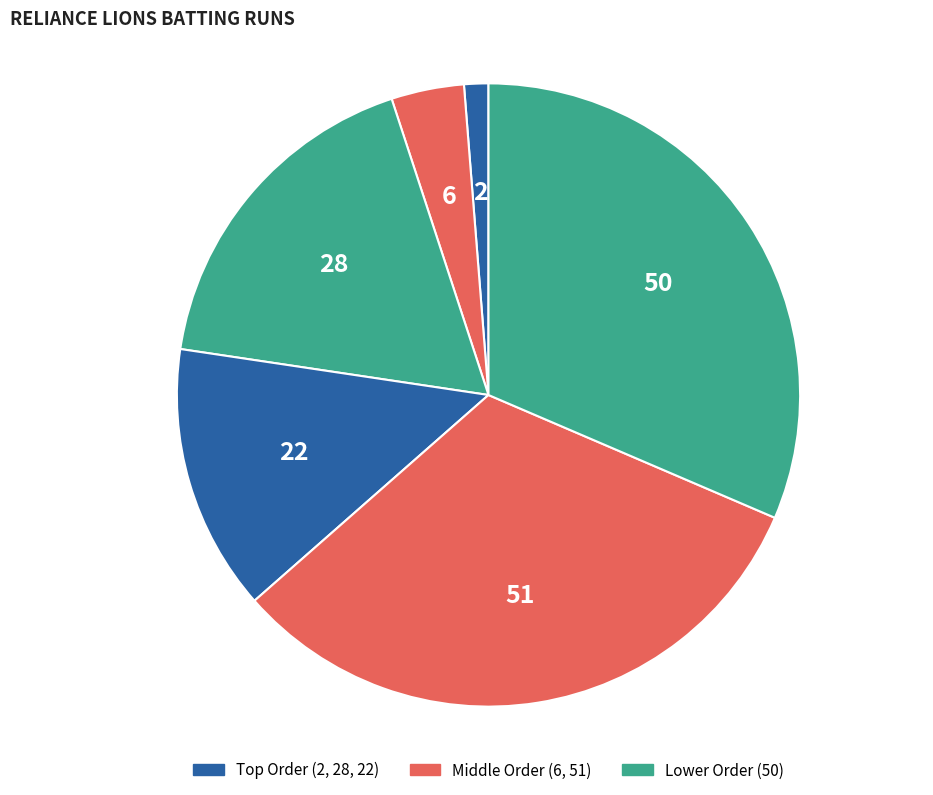

How many segments does this pie chart have?

6